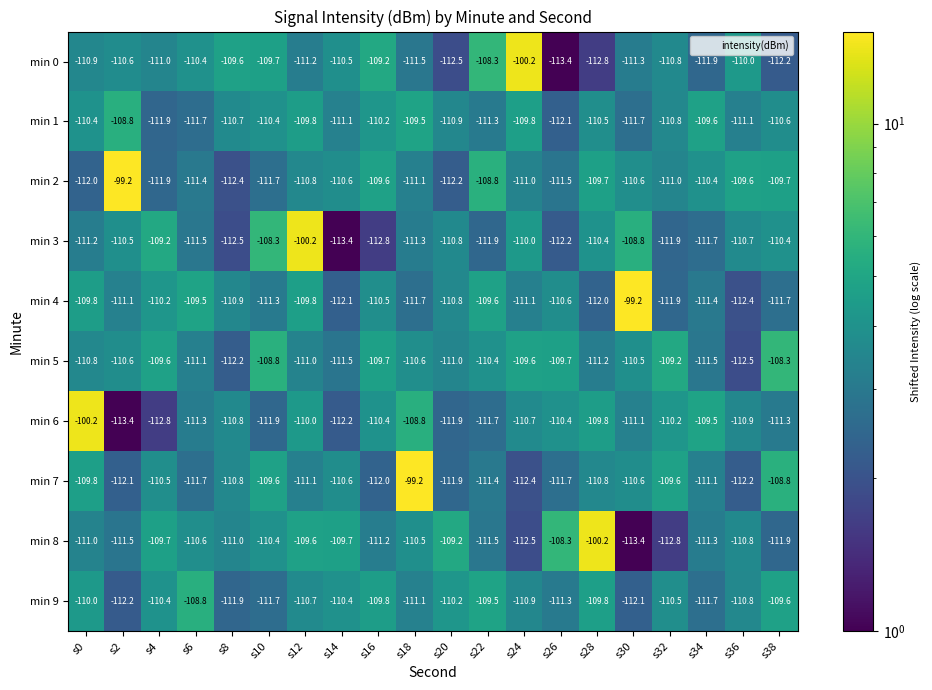

Count the number of categories in the chart.

20